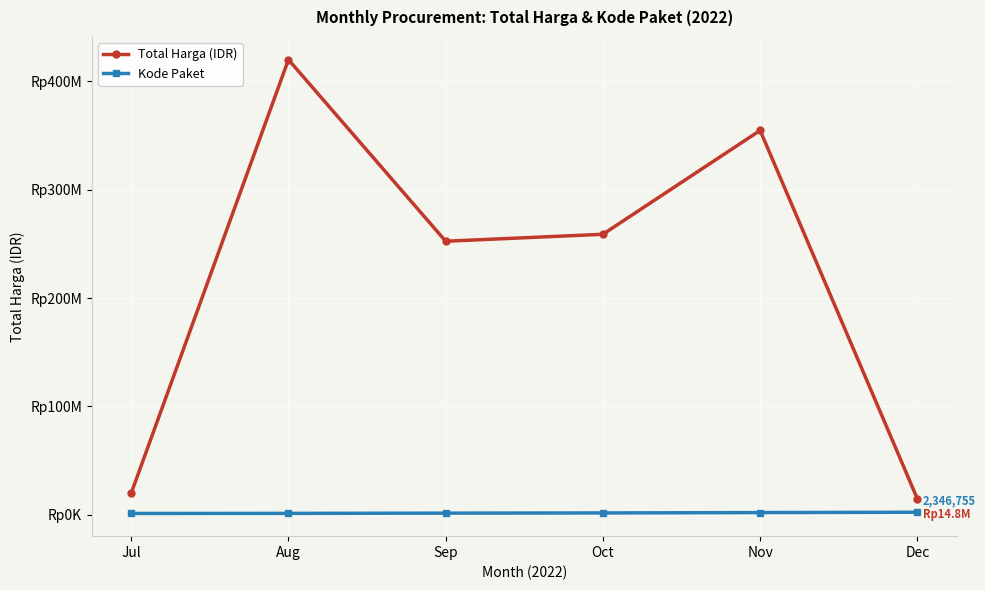

True or false: Total Harga (IDR) and Kode Paket intersect in this chart.

False